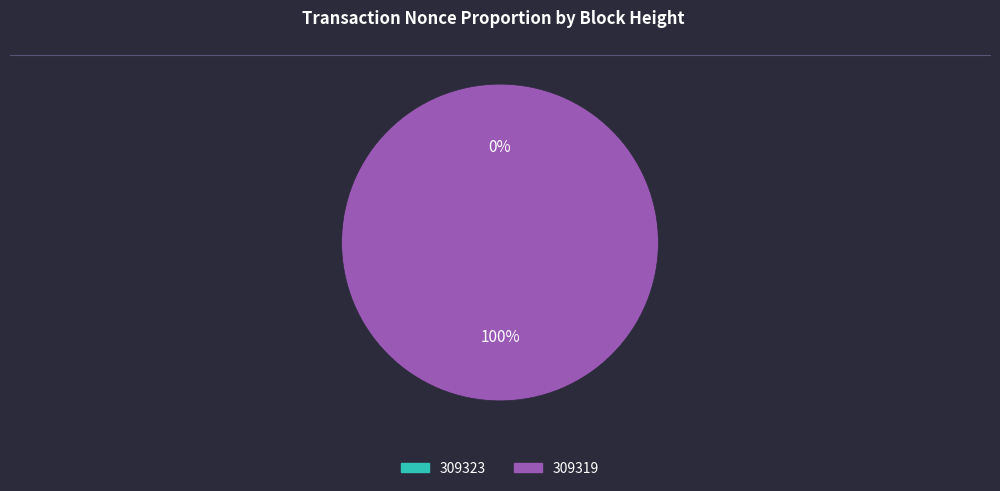

Combined, what portion of the pie is 309319 and 309323?

100.0%